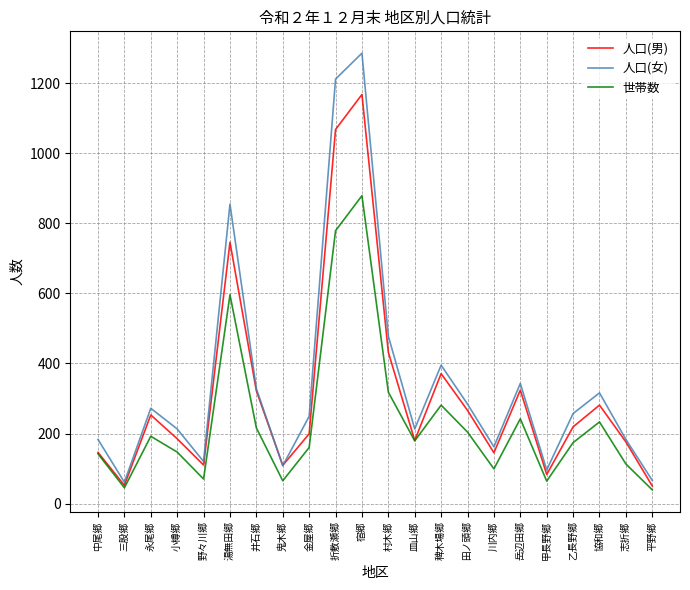

List the series in order of their overall mean, highest first.

人口(女), 人口(男), 世帯数